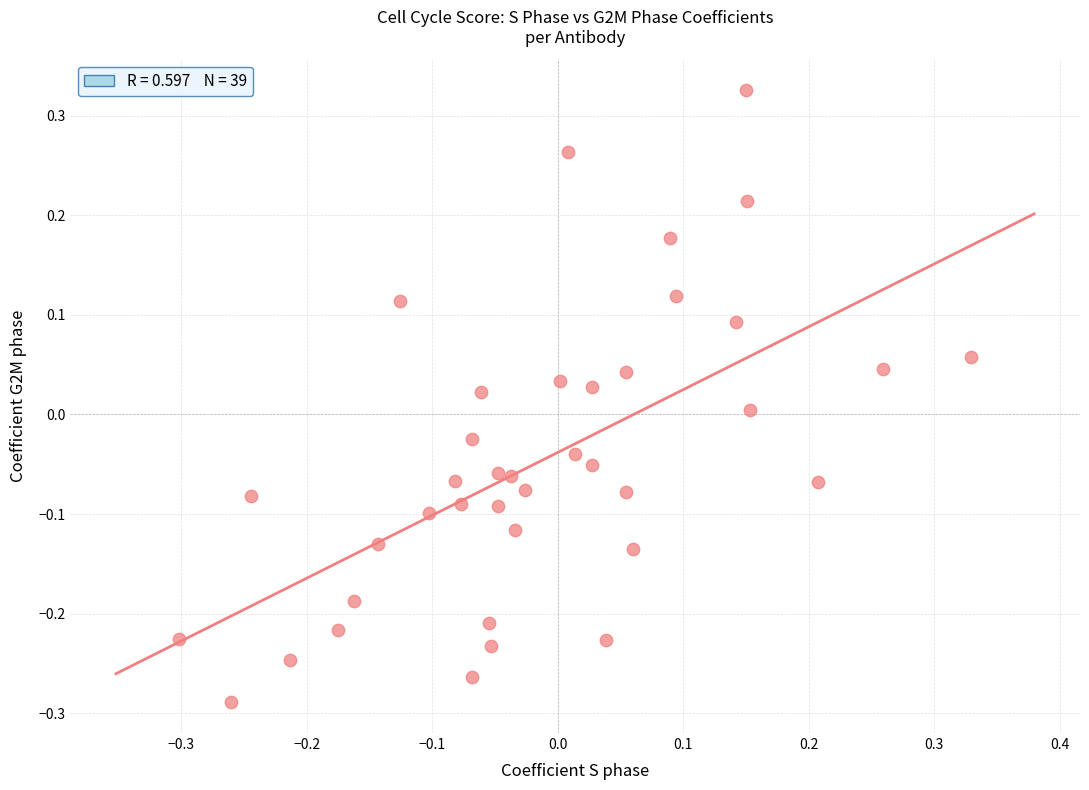

What is the range of Y values (max minus min)?

0.6